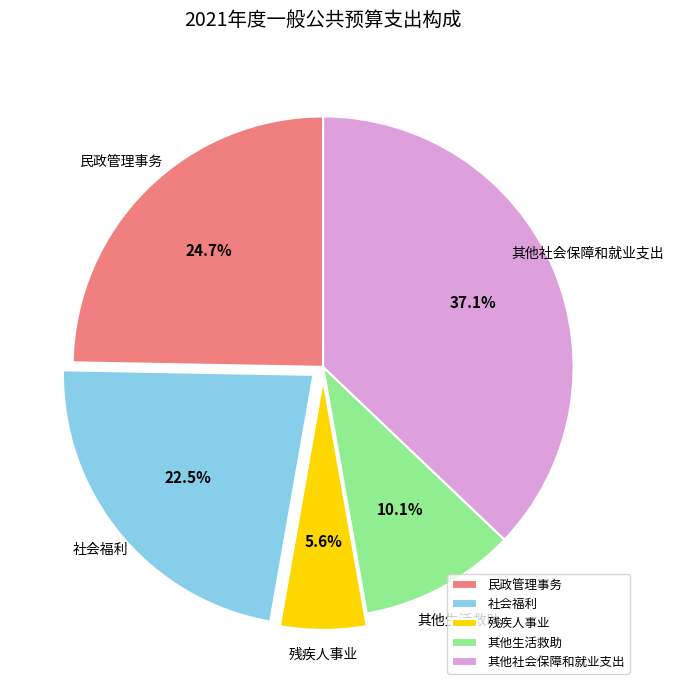

Combined, what portion of the pie is 民政管理事务 and 残疾人事业?

30.3%